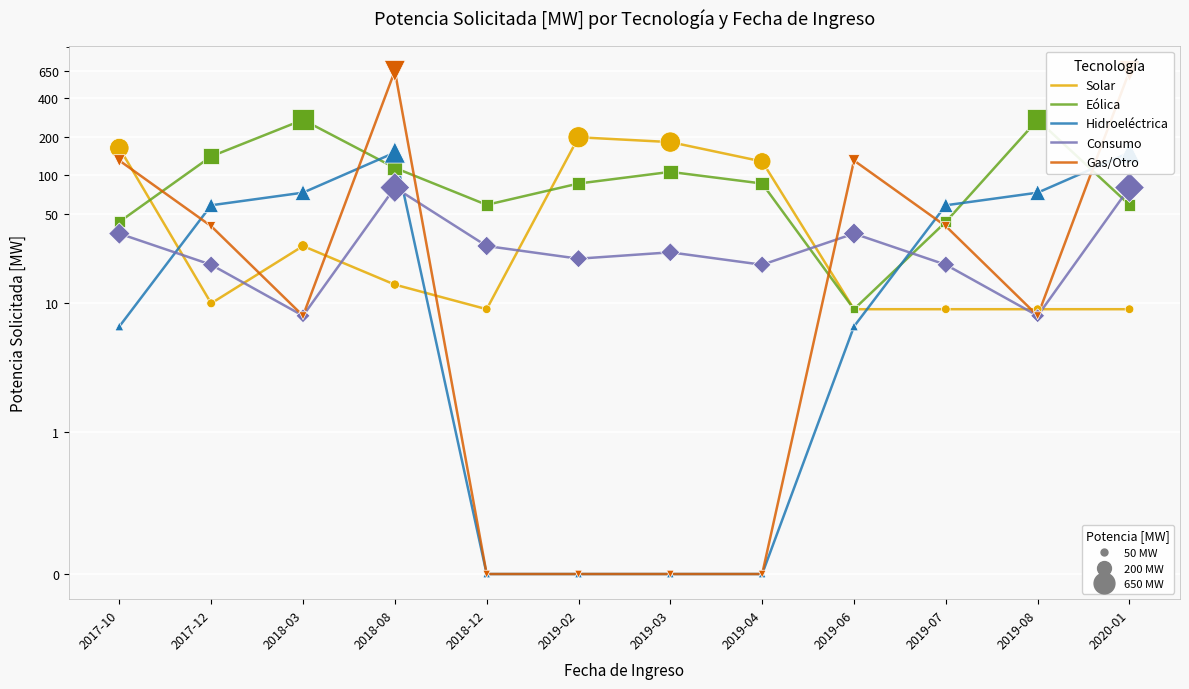

Which series has the largest total across all categories?

Gas/Otro